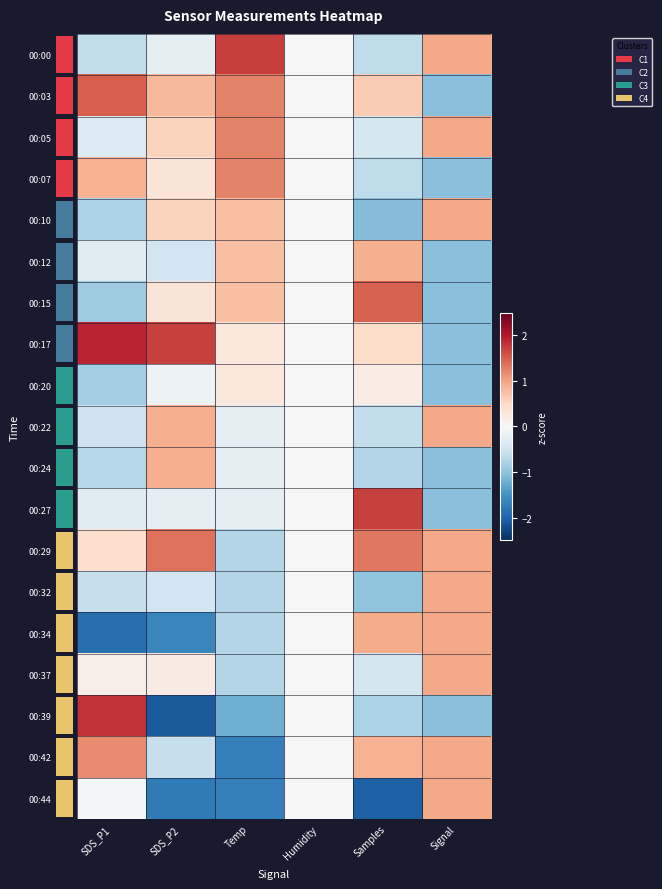

Rank the series by their maximum value, from lowest to highest.

00:20, 00:12, 00:24, 00:10, 00:22, 00:32, 00:34, 00:37, 00:44, 00:42, 00:05, 00:07, 00:29, 00:15, 00:03, 00:27, 00:00, 00:39, 00:17